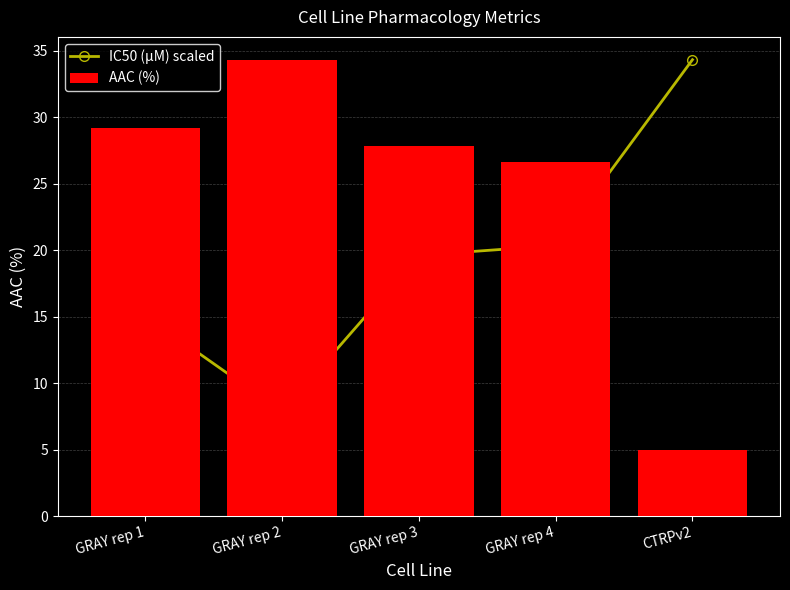

At GRAY rep 4, list the series in order from largest to smallest.

AAC (%), IC50 (µM) scaled